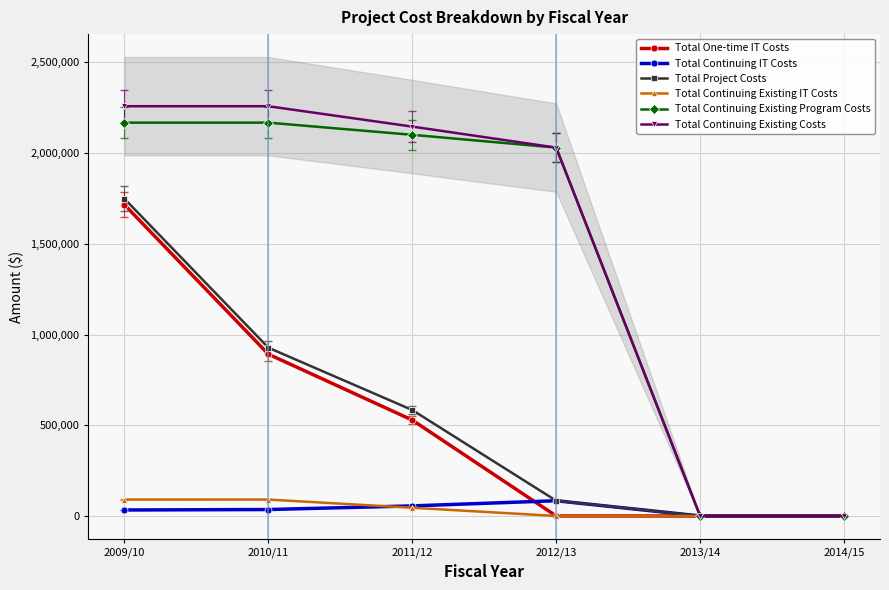

Between 2014/15 and 2011/12, which is larger?

2011/12